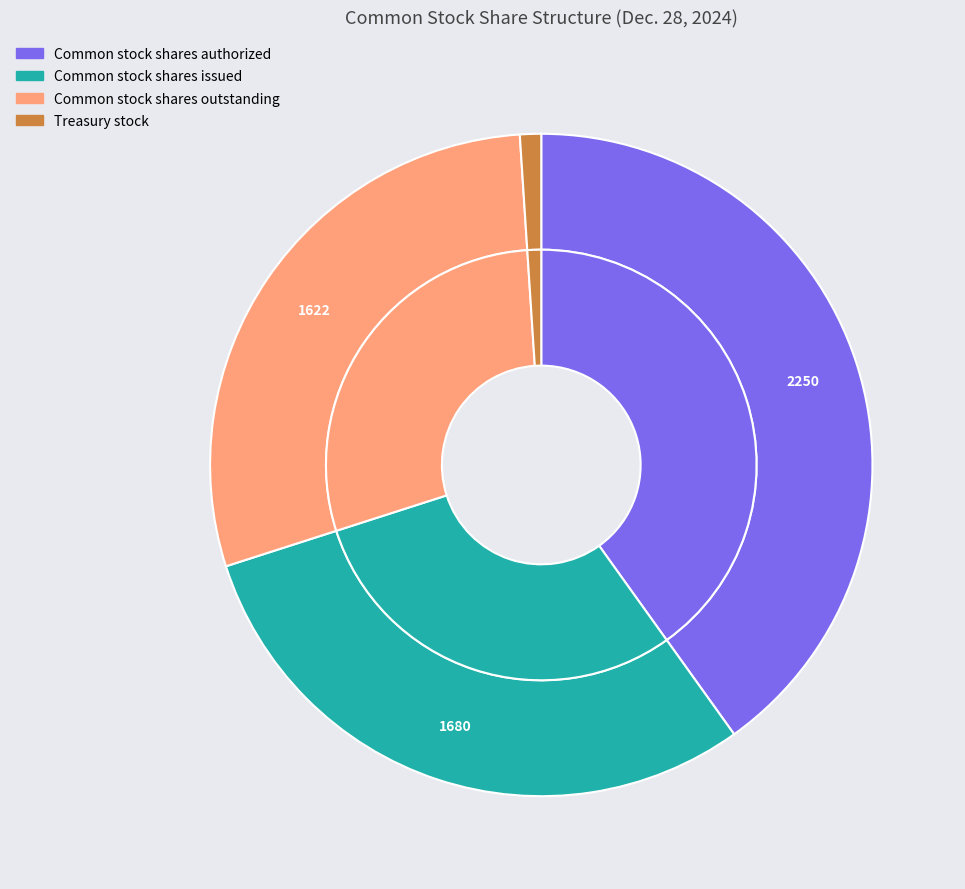

Which has a higher value, Treasury stock or Common stock shares authorized?

Common stock shares authorized